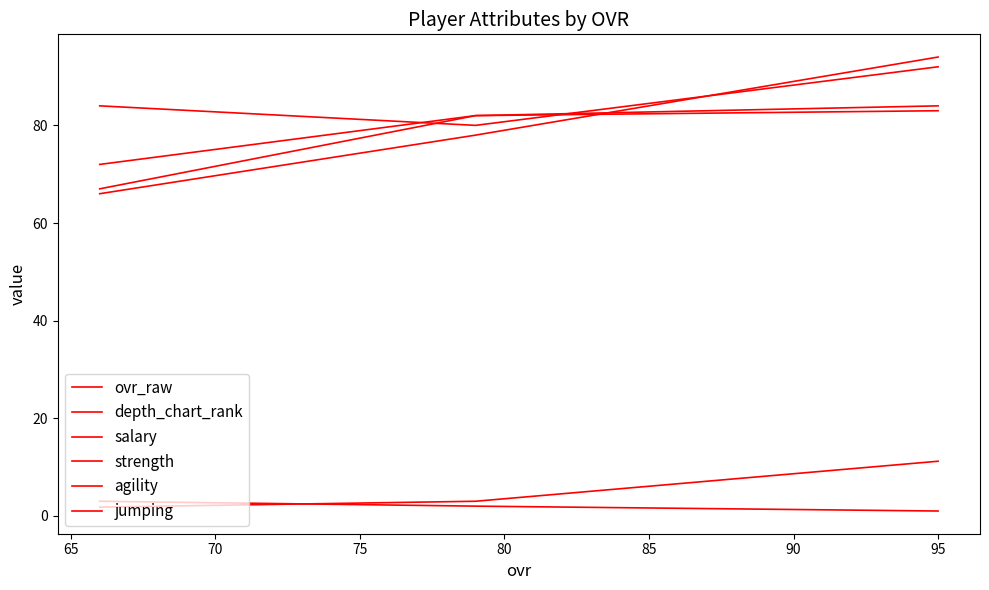

What is the highest value of the strength series?

92.0